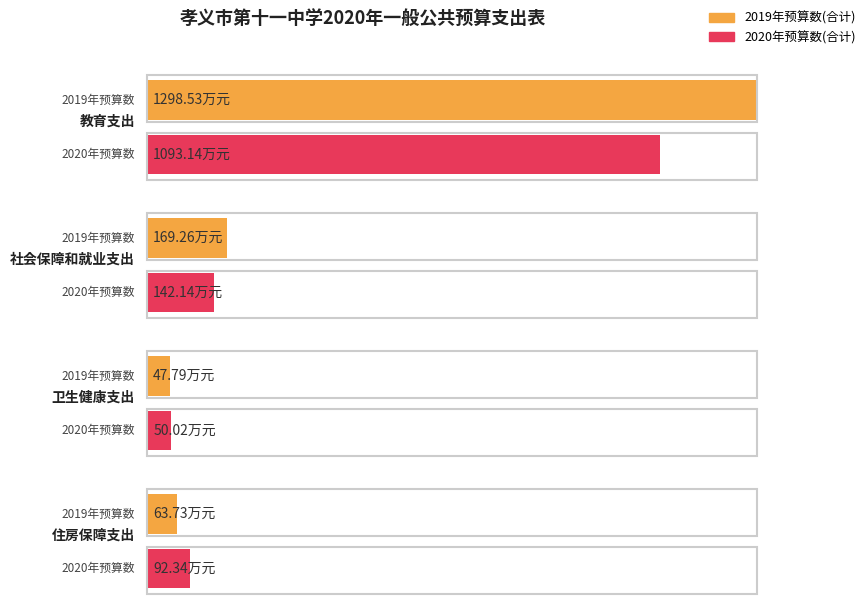

Which series has the largest range (max minus min)?

2019年预算数(合计)